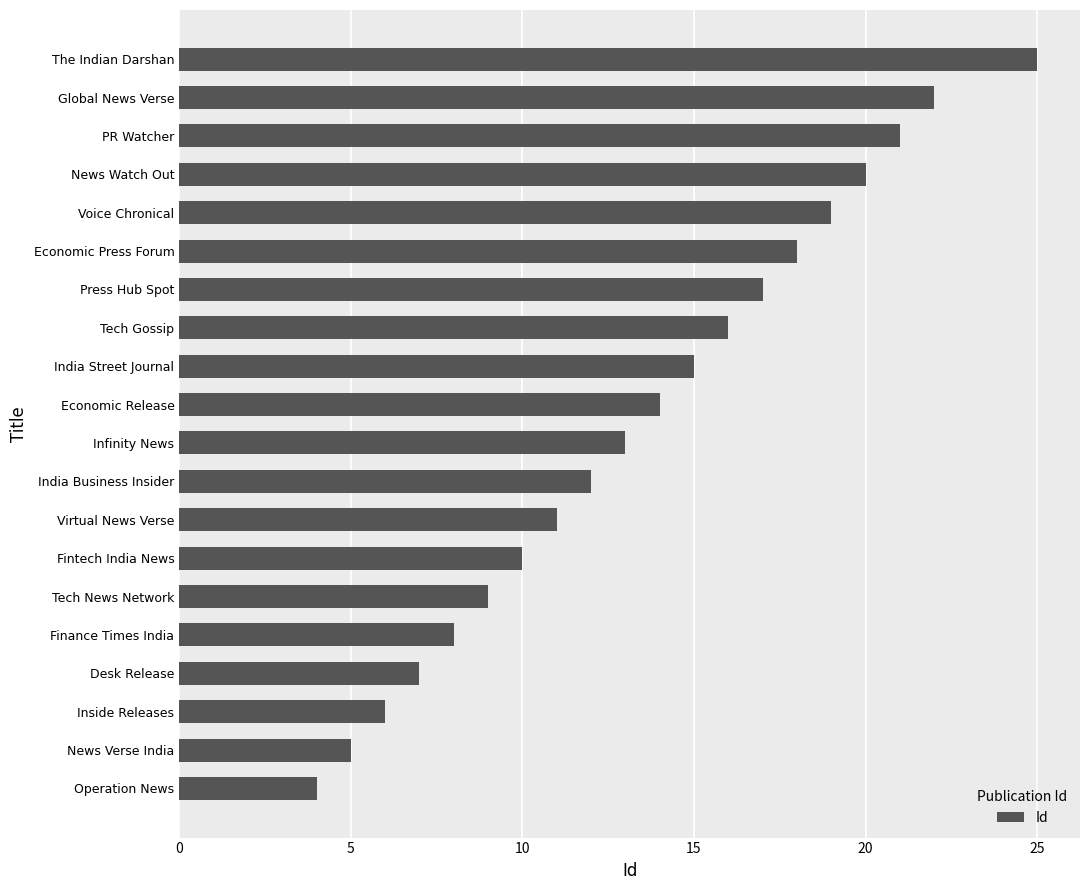

What is the difference between the values at Finance Times India and Press Hub Spot?

9